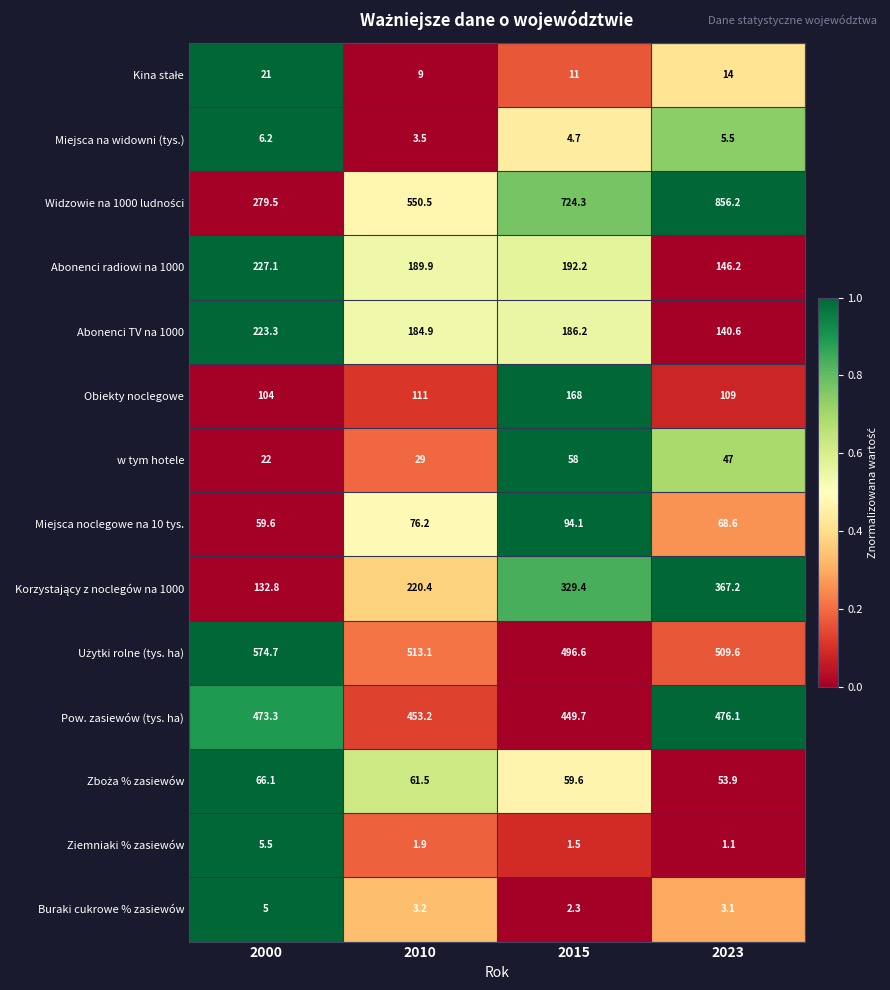

The value of Abonenci TV na 1000 at 2015 is 186.2. True or false?

True